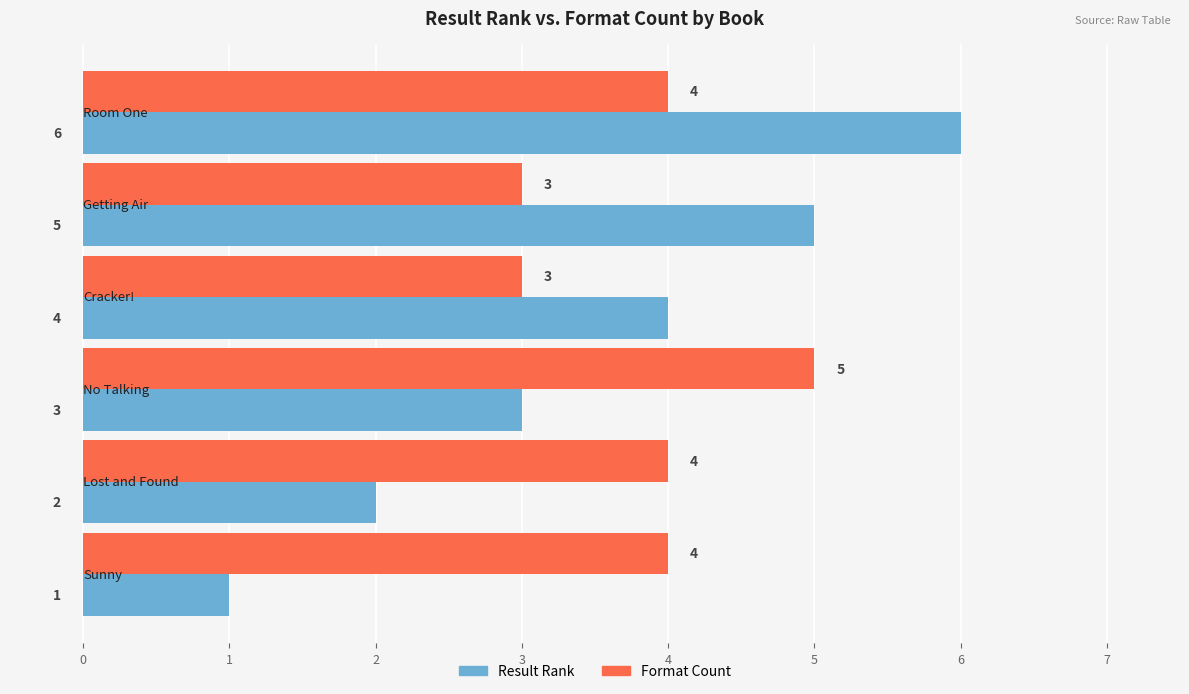

What is the difference between the maximum and second lowest values in the Result Rank series?

4